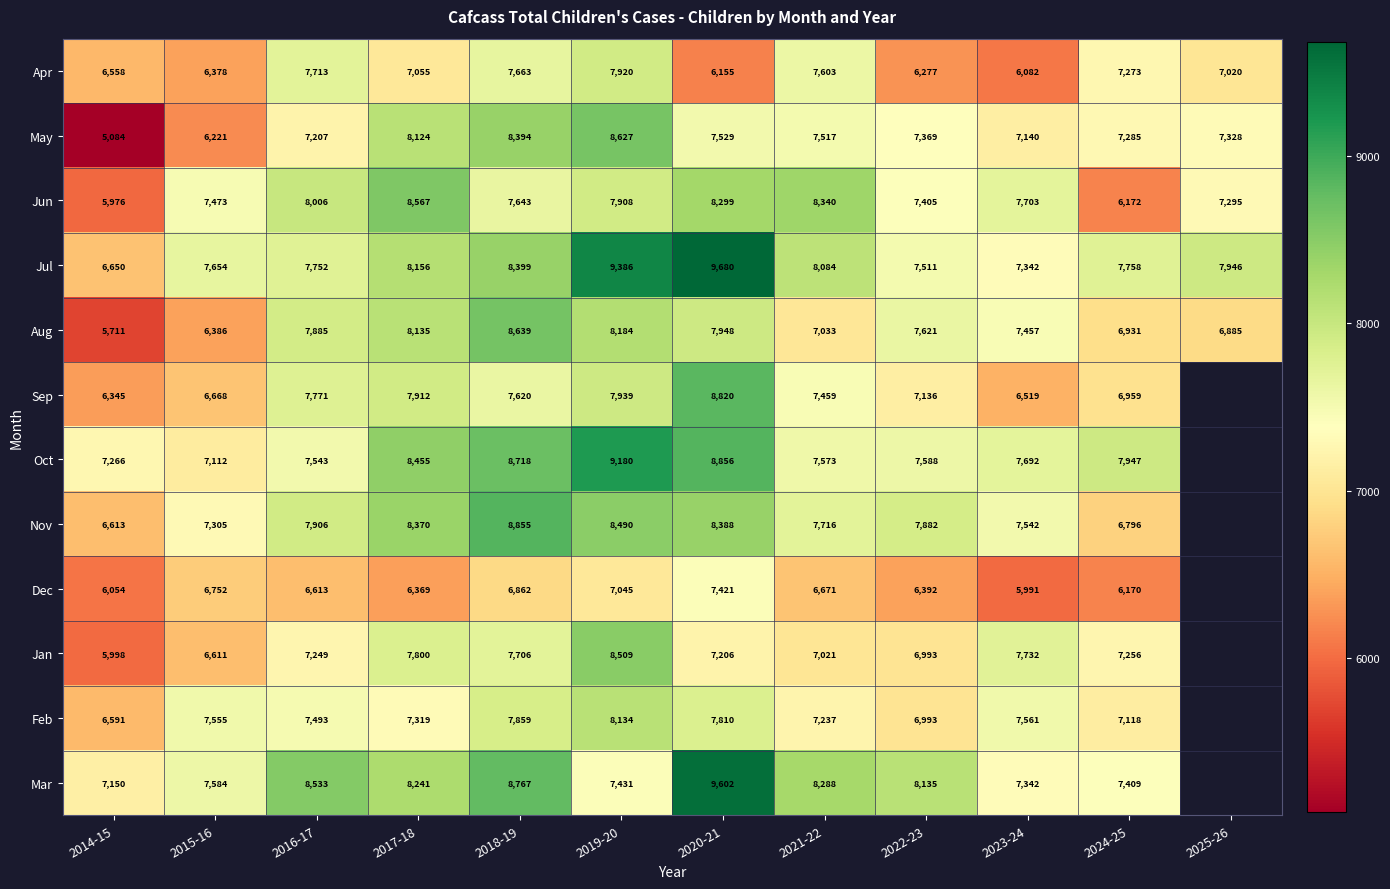

At which category does the chart reach its peak across all series?

2020-21